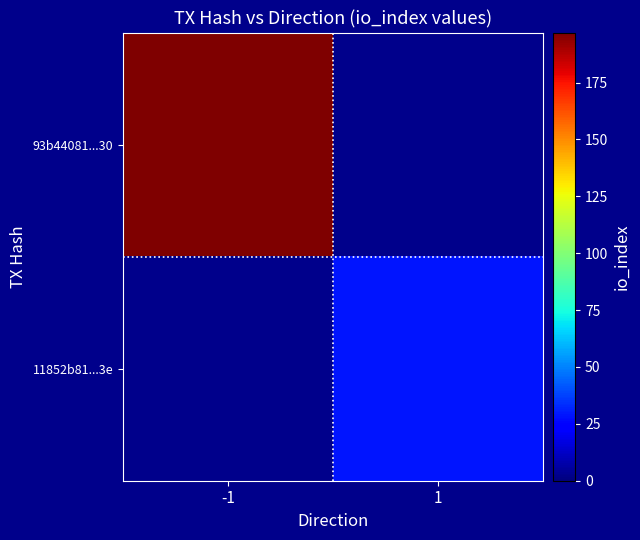

Reading left to right, transcribe all the data shown in this chart.

93b44081...30: -1=197	1=0
11852b81...3e: -1=0	1=29